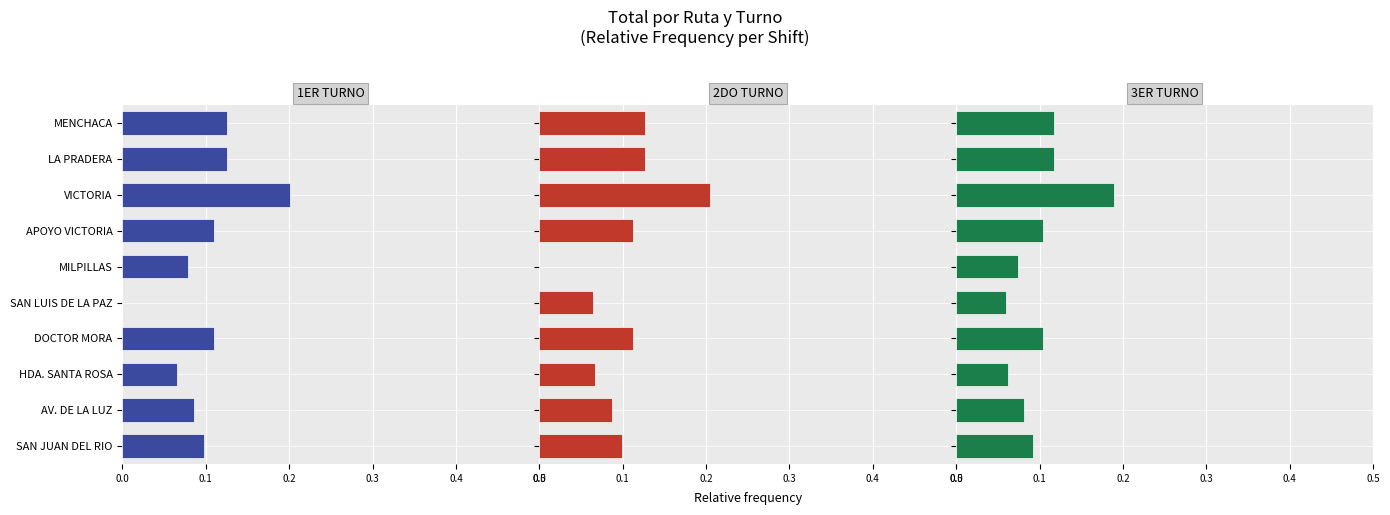

Does the chart contain any negative values?

No